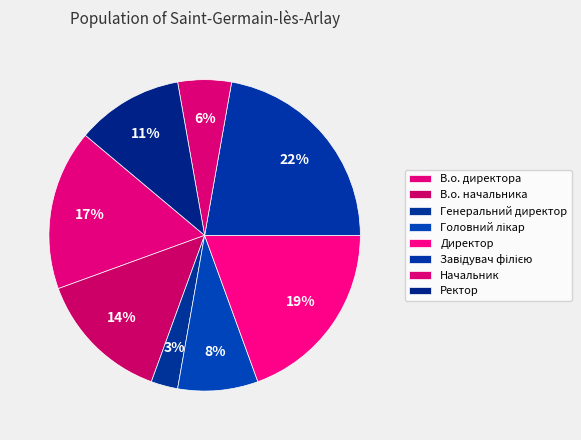

What is the ratio of the value at В.о. директора to the value at Завідувач філією?

0.8